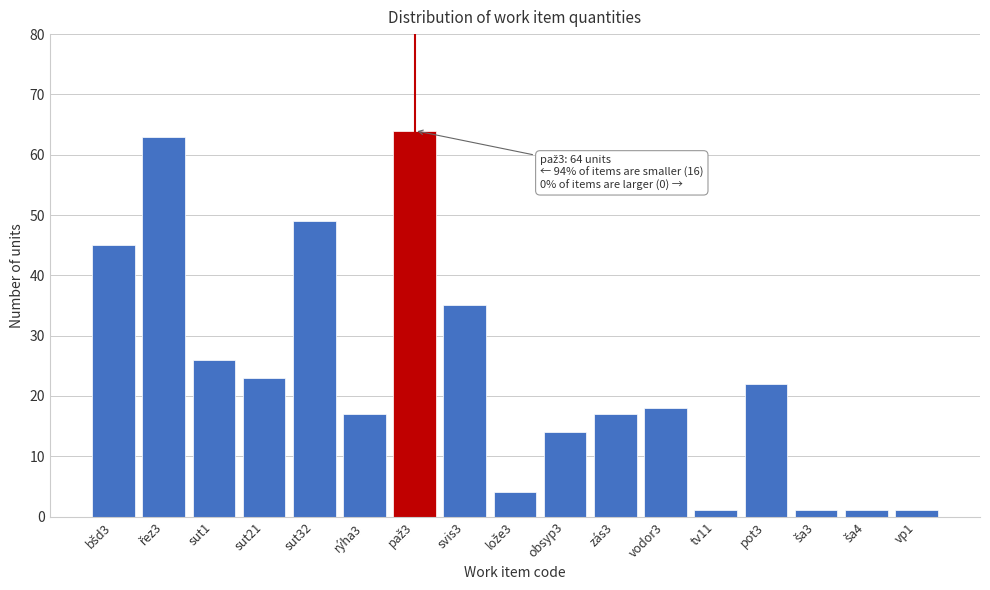

Reading left to right, what are all the values shown in this chart?

45	63	26	23	49	17	64	35	4	14	17	18	1	22	1	1	1